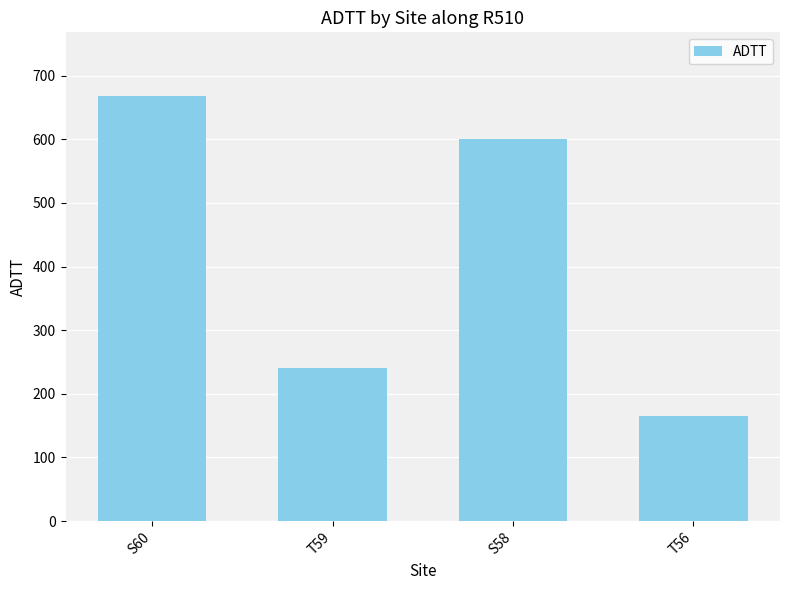

At which category does the chart reach its peak across all series?

S60